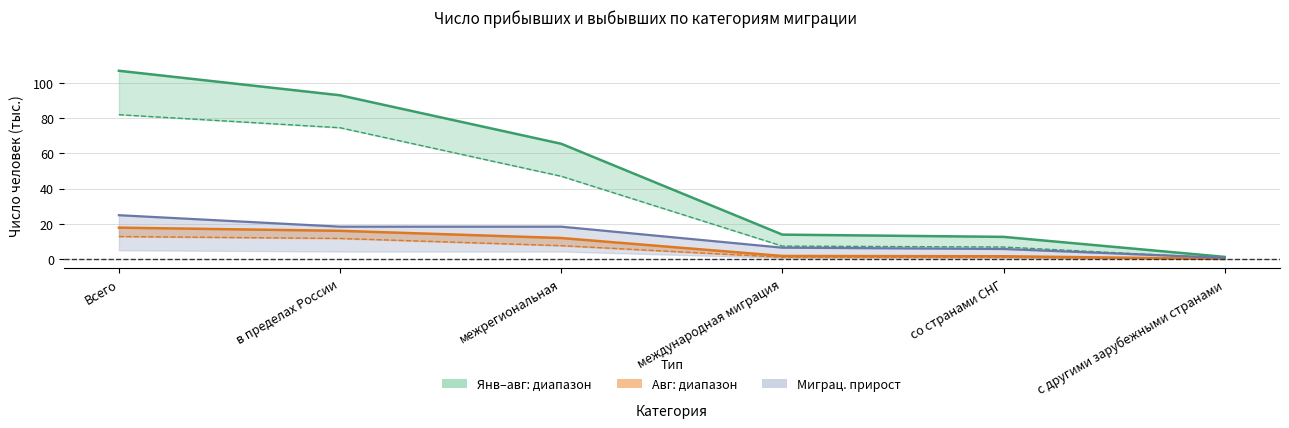

True or false: Прибывшие авг has more than 2 points higher than both neighbors.

False